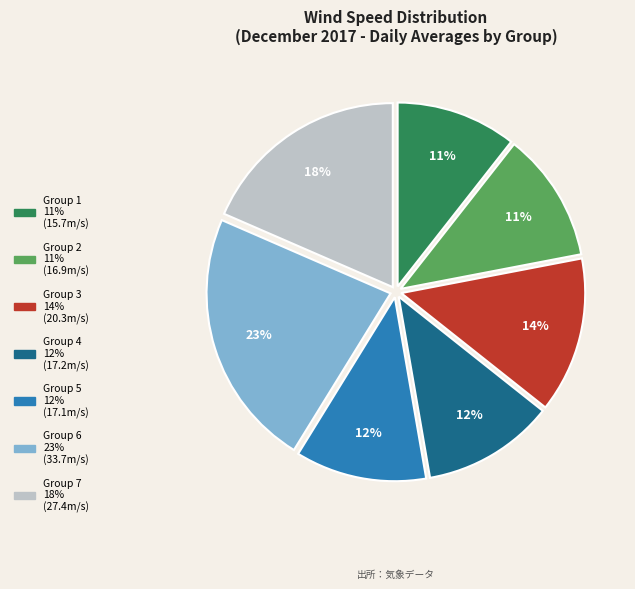

To the nearest percent, what is the difference between the largest and smallest slice percentages?

12%